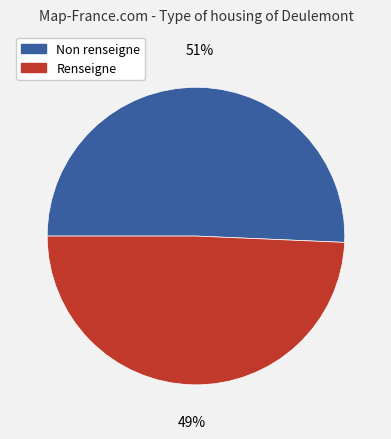

Combined, do Renseigne and Non renseigne account for over 50%?

Yes